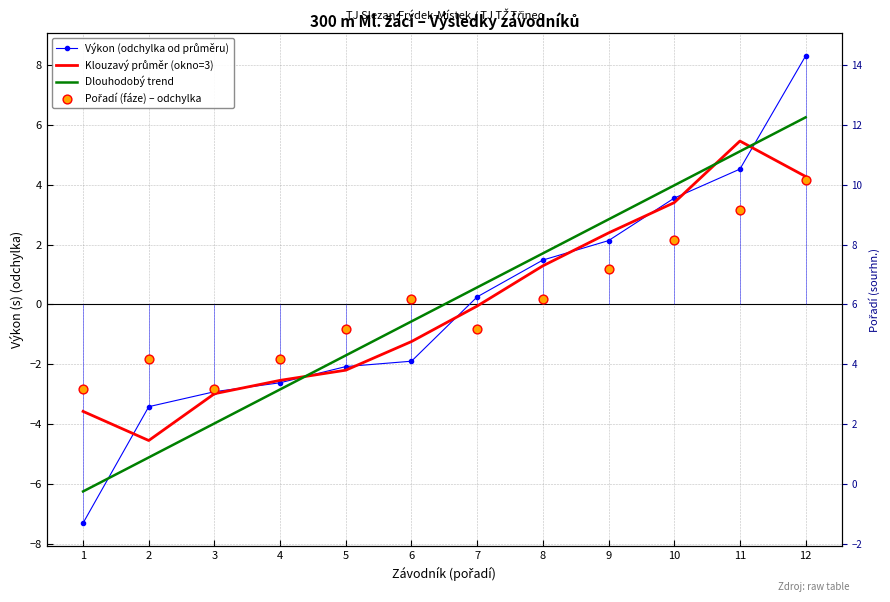

Which series reaches the minimum Y coordinate?

Výkon (odchylka od průměru)